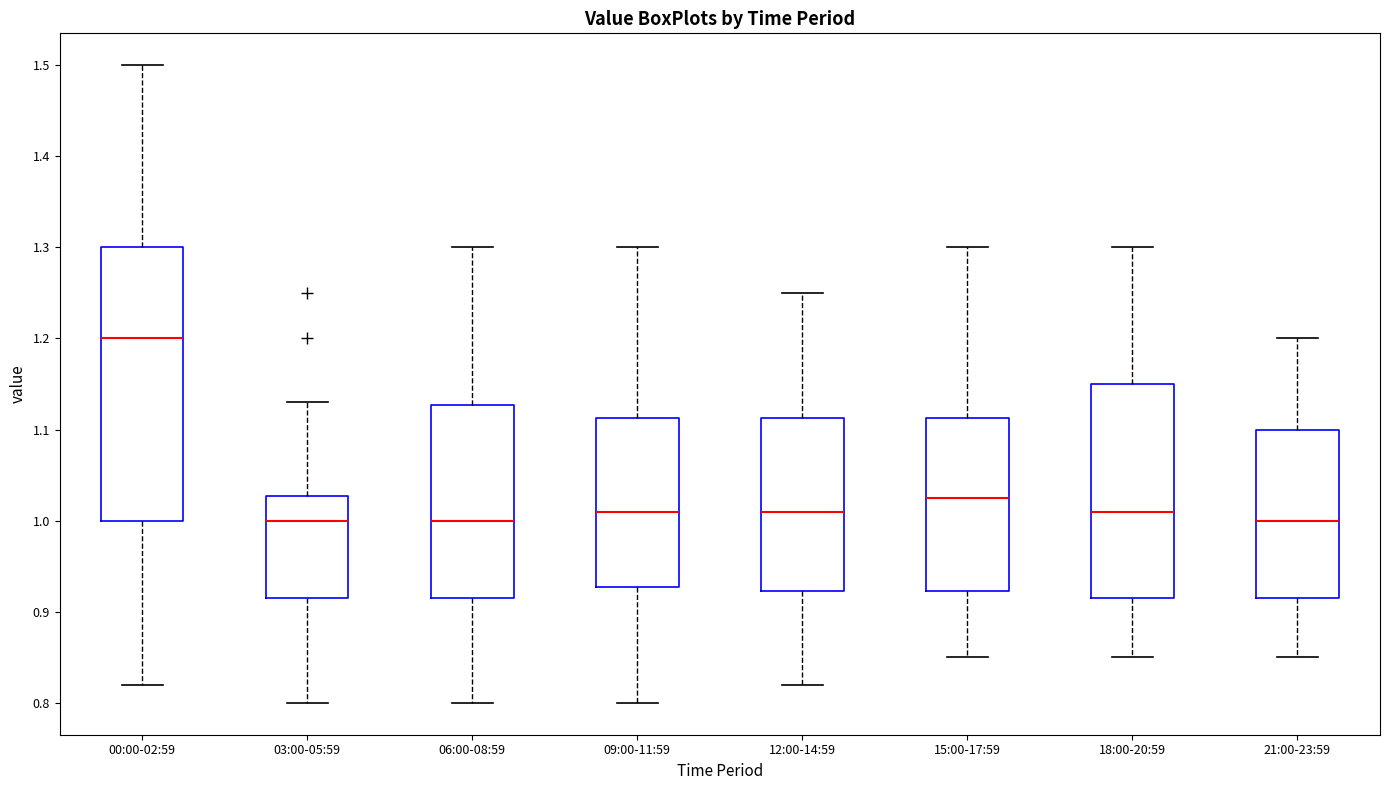

Which box is the tallest, from its lower edge to its upper edge?

00:00-02:59